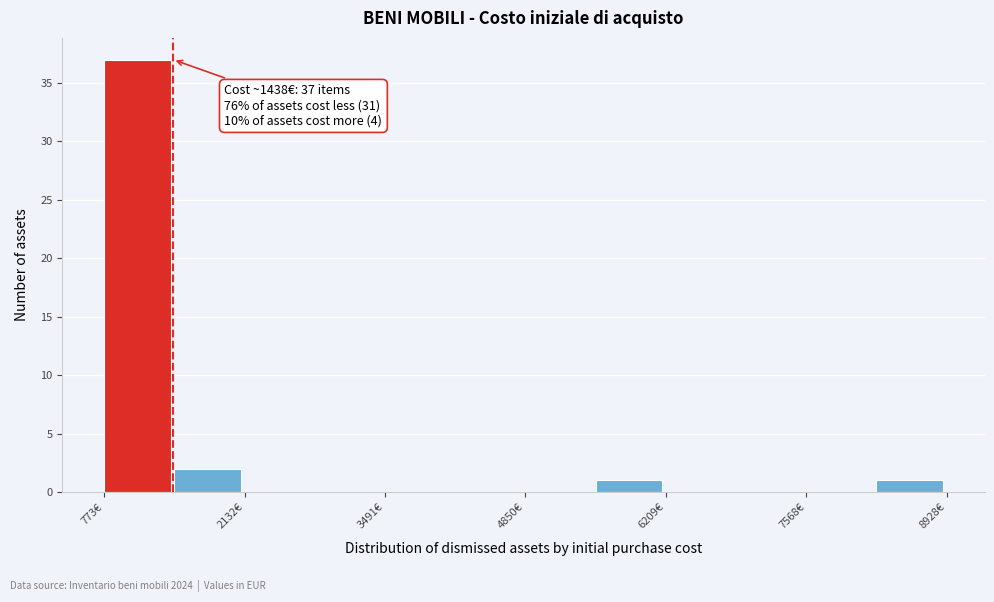

Read against the x-axis, roughly where is the centre of the tallest bar?

1000